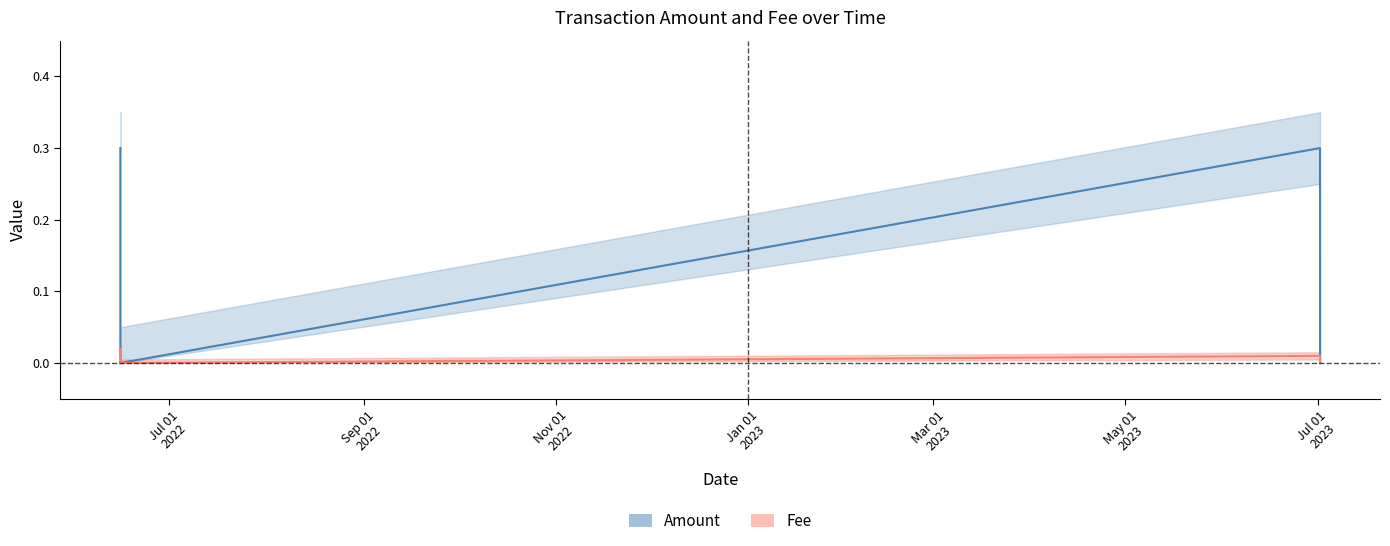

How many interior local peaks does the Fee series have?

1